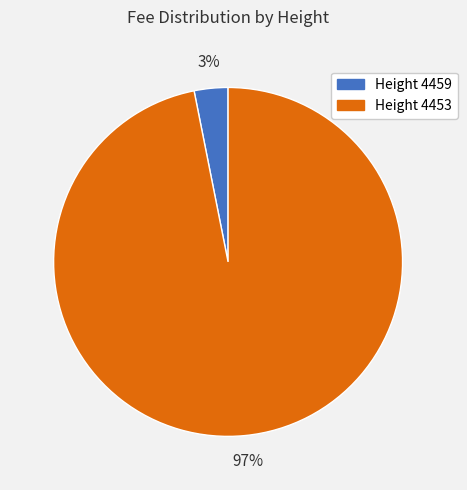

Does any single category account for the majority?

Yes